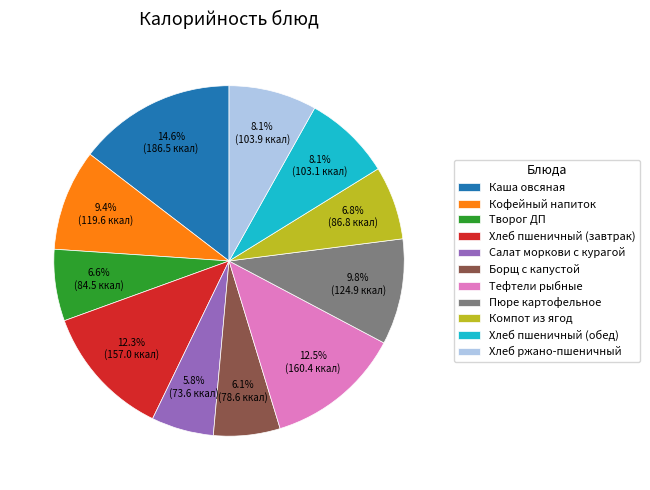

How many segments does this pie chart have?

11